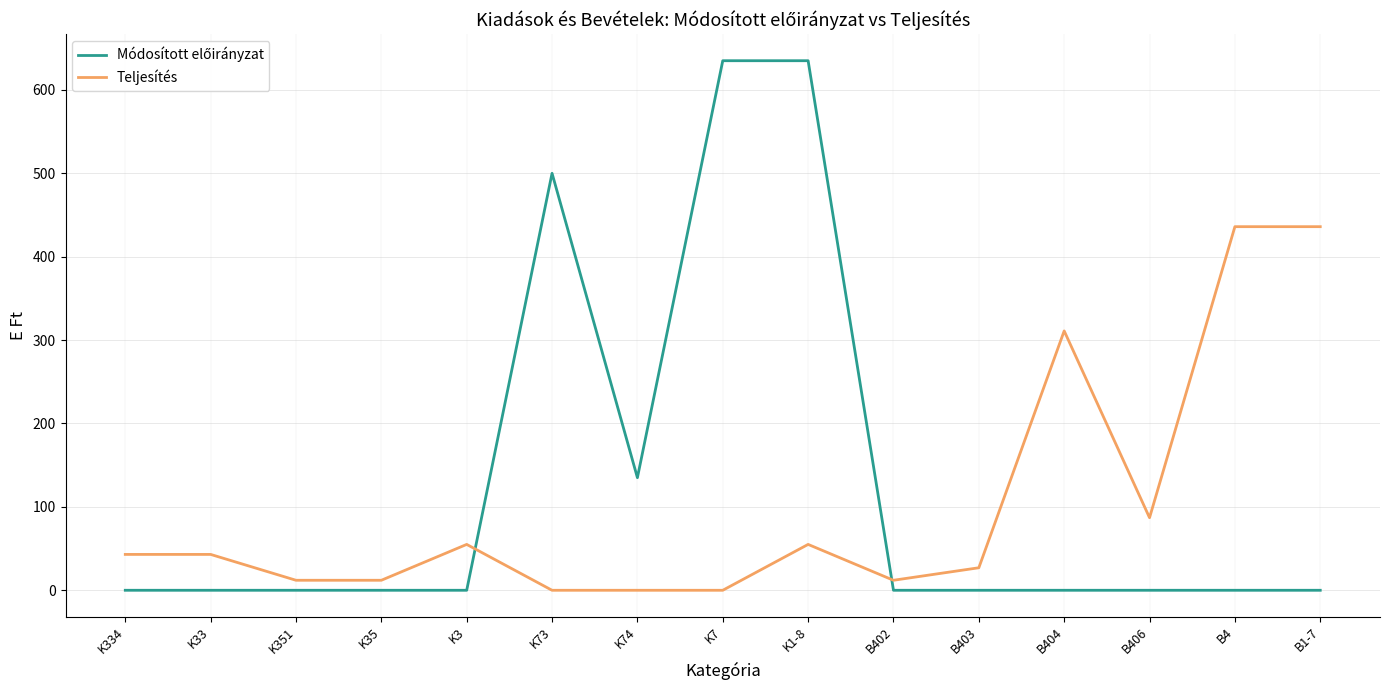

Count the number of data series in this chart.

2